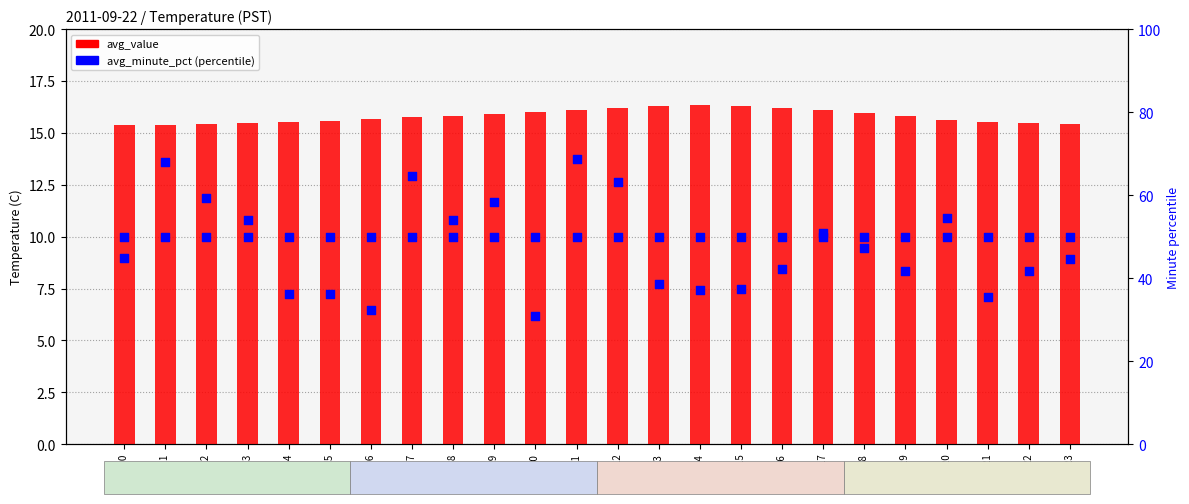

At which category is the sum across all series the highest?

Hour 14